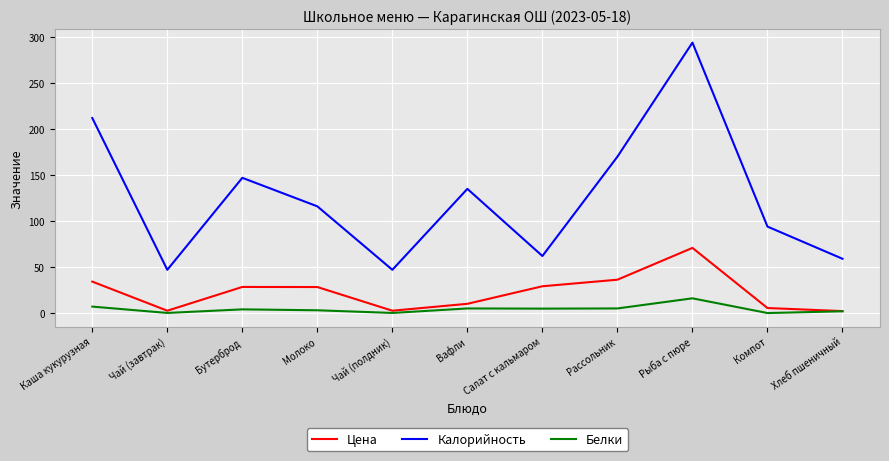

True or false: Цена and Калорийность cross at least once.

False